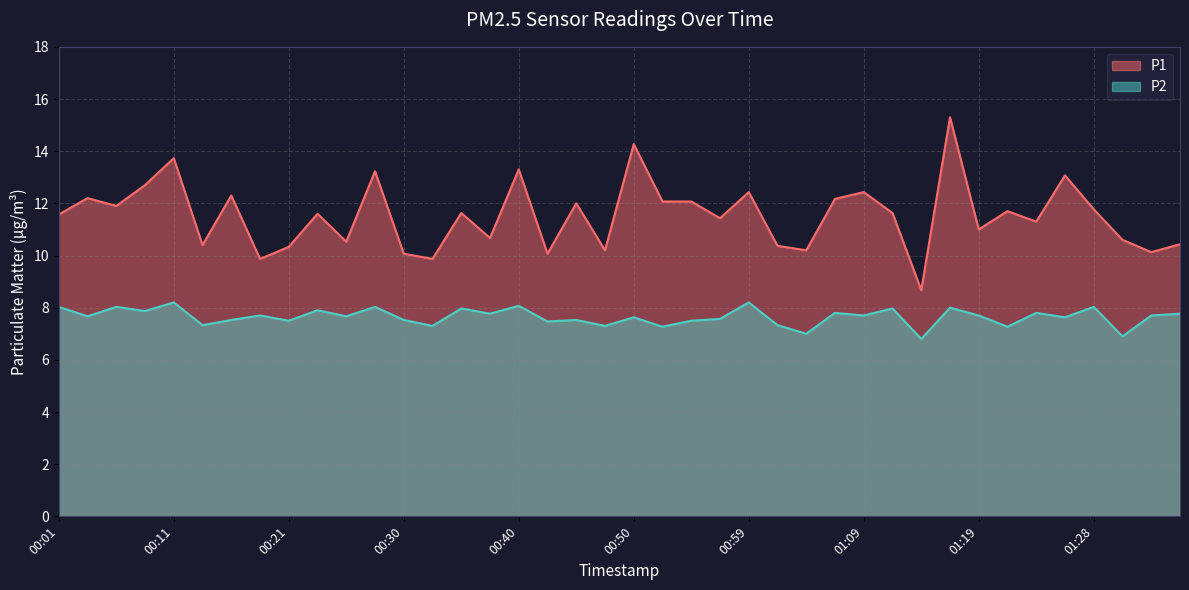

Reading right to left, what are all the values shown in this chart?

P1: 01:36=10.4	01:33=10.1	01:31=10.6	01:28=11.8	01:26=13.1	01:24=11.3	01:21=11.7	01:19=11.0	01:16=15.3	01:14=8.7	01:11=11.6	01:09=12.4	01:07=12.2	01:04=10.2	01:02=10.4	00:59=12.4	00:57=11.4	00:54=12.1	00:52=12.1	00:50=14.3	00:47=10.2	00:45=12.0	00:42=10.1	00:40=13.3	00:38=10.7	00:35=11.6	00:33=9.9	00:30=10.1	00:28=13.2	00:25=10.5	00:23=11.6	00:21=10.3	00:18=9.9	00:16=12.3	00:13=10.4	00:11=13.7	00:08=12.7	00:06=11.9	00:03=12.2	00:01=11.6
P2: 01:36=7.8	01:33=7.7	01:31=6.9	01:28=8.0	01:26=7.6	01:24=7.8	01:21=7.3	01:19=7.7	01:16=8.0	01:14=6.8	01:11=8.0	01:09=7.7	01:07=7.8	01:04=7.0	01:02=7.3	00:59=8.2	00:57=7.6	00:54=7.5	00:52=7.3	00:50=7.6	00:47=7.3	00:45=7.5	00:42=7.5	00:40=8.1	00:38=7.8	00:35=8.0	00:33=7.3	00:30=7.5	00:28=8.0	00:25=7.7	00:23=7.9	00:21=7.5	00:18=7.7	00:16=7.5	00:13=7.3	00:11=8.2	00:08=7.9	00:06=8.0	00:03=7.7	00:01=8.0